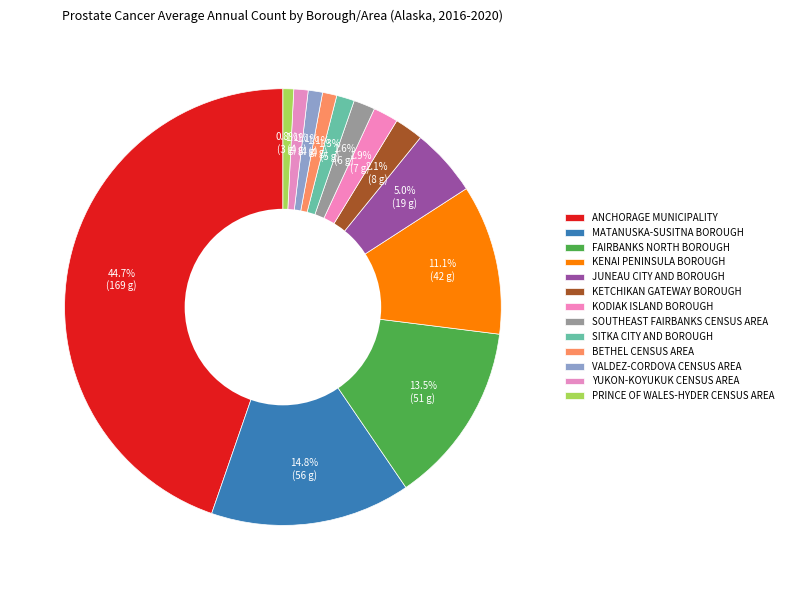

How many segments does this pie chart have?

13